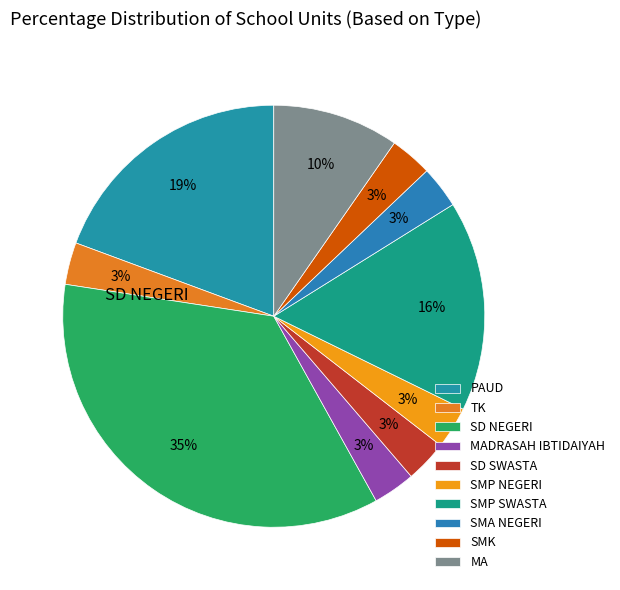

Rank the categories by value from lowest to highest.

TK, MADRASAH IBTIDAIYAH, SD SWASTA, SMP NEGERI, SMA NEGERI, SMK, MA, SMP SWASTA, PAUD, SD NEGERI